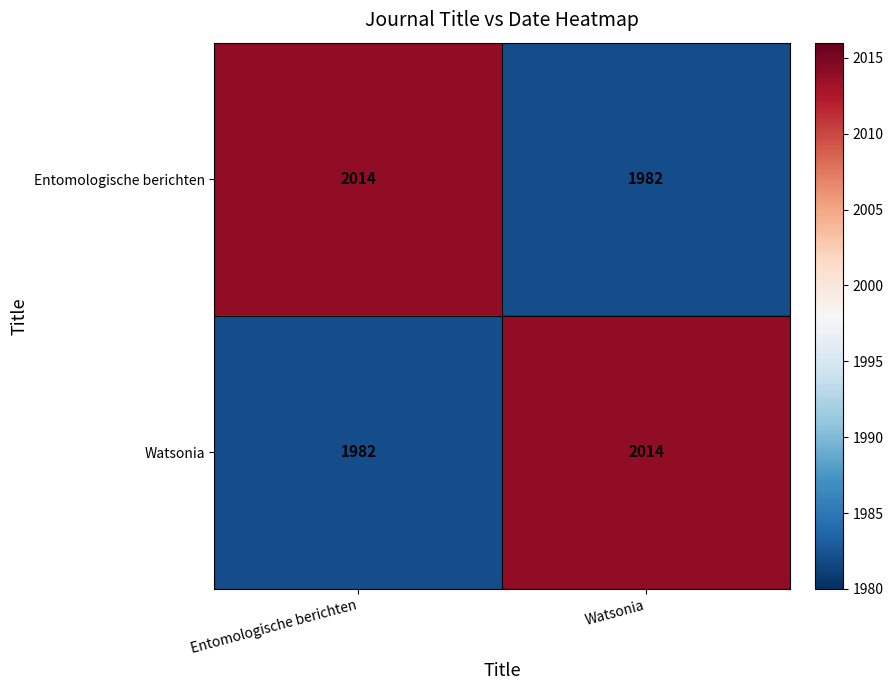

List the labels in order of Entomologische berichten value, largest first.

Entomologische berichten, Watsonia